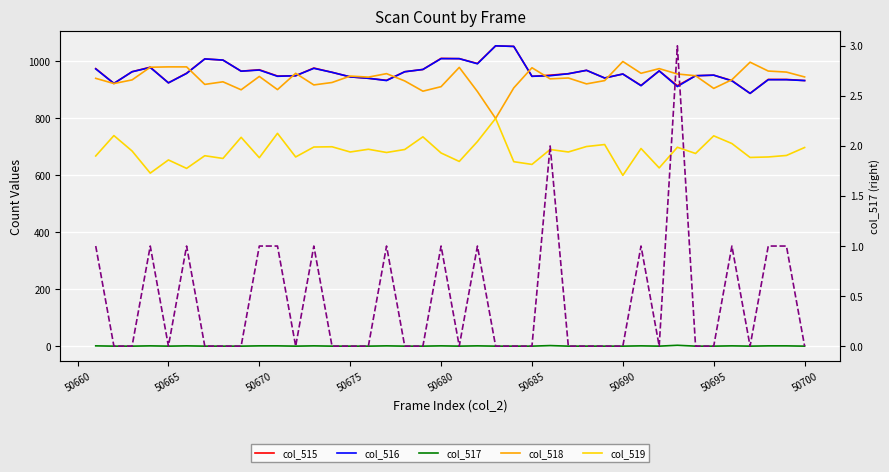

True or false: col_516 and col_519 intersect in this chart.

False